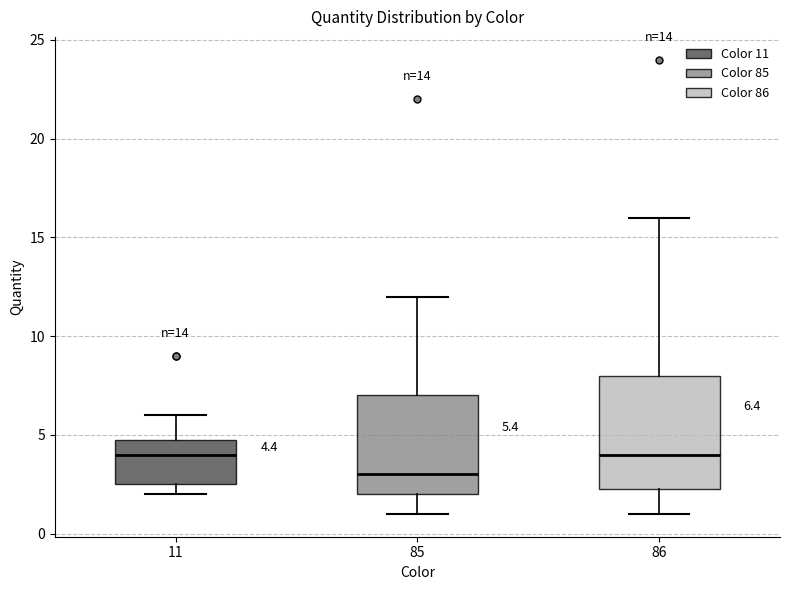

Which box is the tallest, from its lower edge to its upper edge?

86